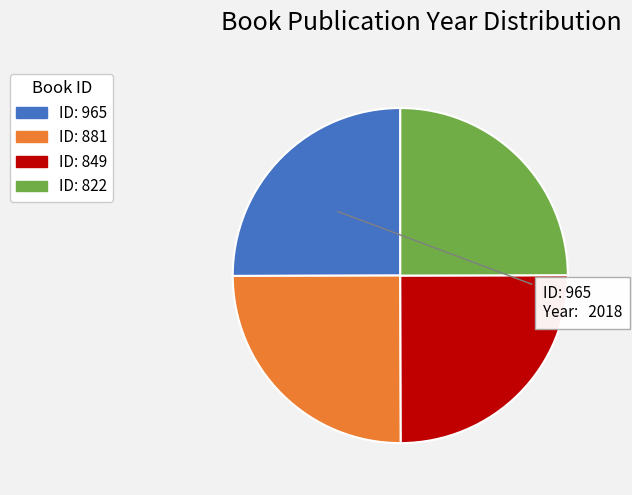

Is there any slice that represents more than half of the pie?

No